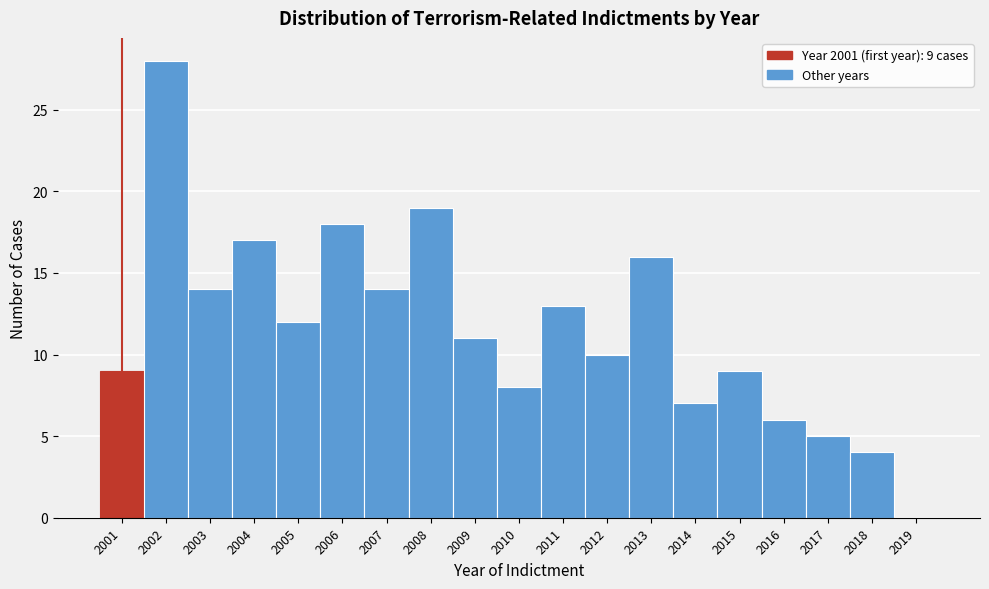

Which range on the x-axis has the tallest bar?

2001.5 to 2002.5